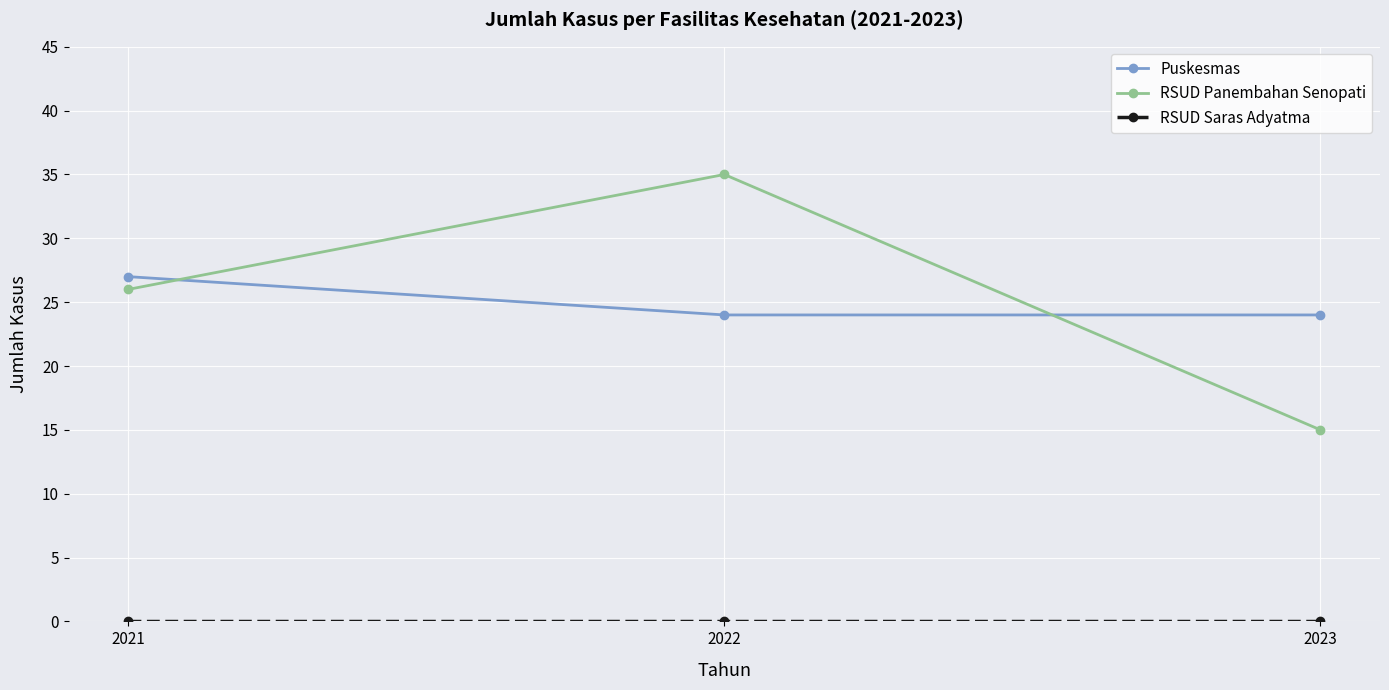

At how many categories does at least one series exceed 5?

3